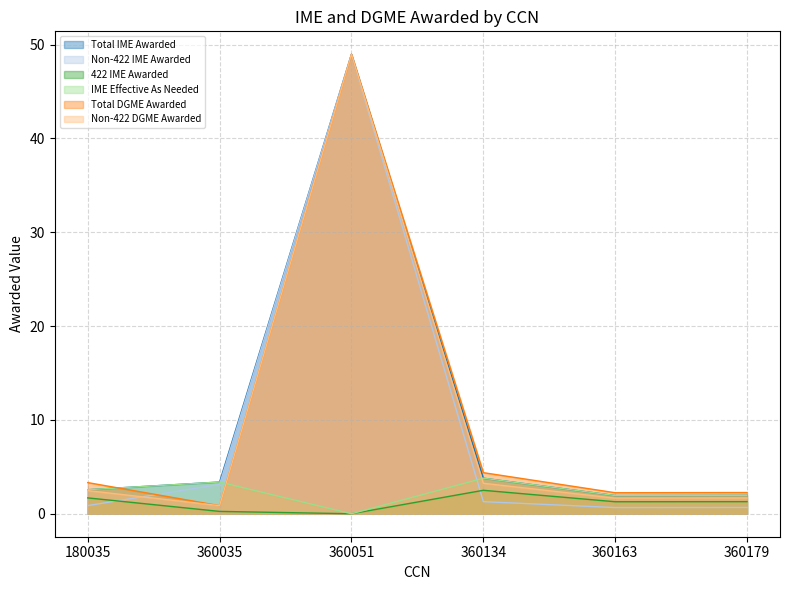

How many interior local peaks does the Total IME Awarded series have?

1